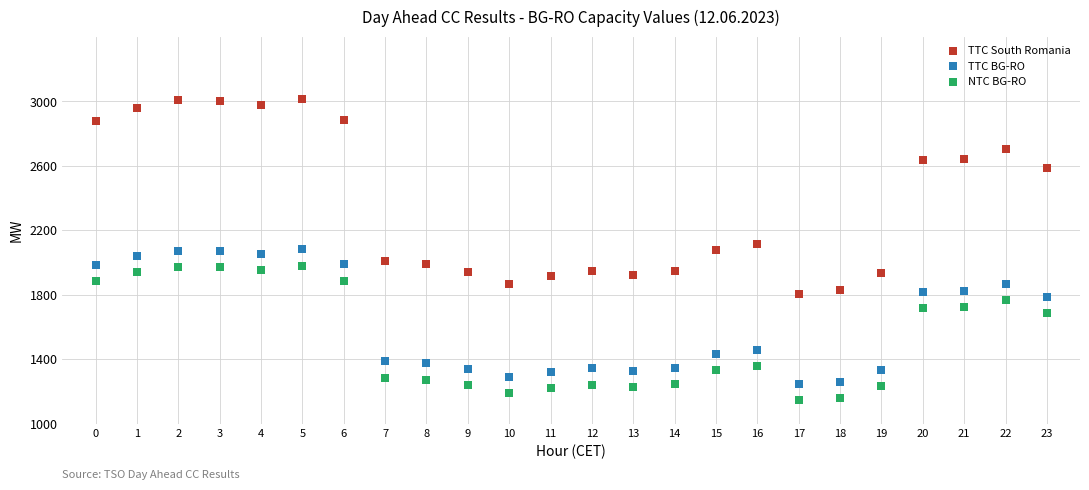

Which series has the widest spread of Y values?

TTC South Romania